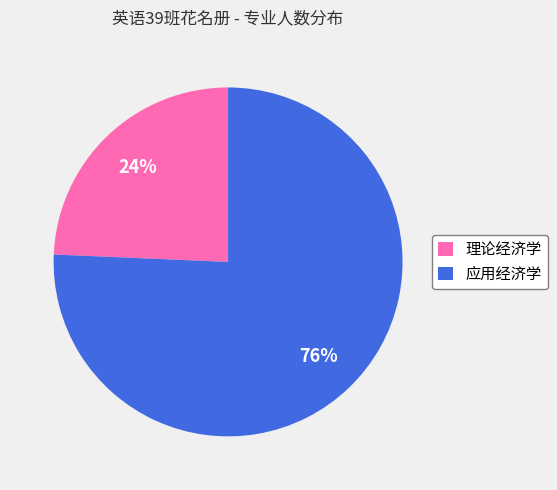

What is the majority slice?

应用经济学